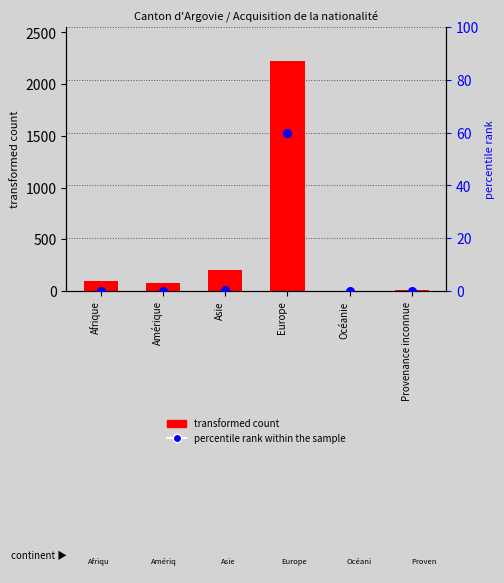

What are all the series names shown in the legend?

transformed count, percentile rank within the sample